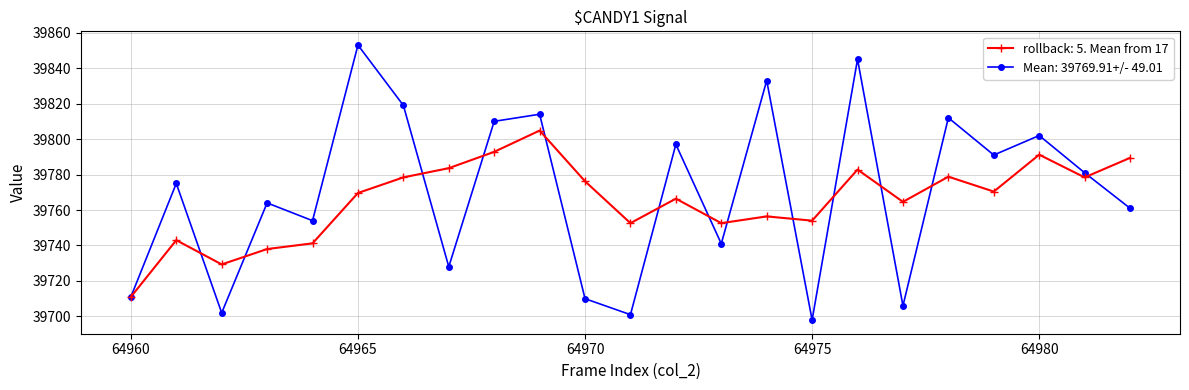

What is the value of the Mean: 39769.91+/- 49.01 point at the 20th from the left?

39791.0